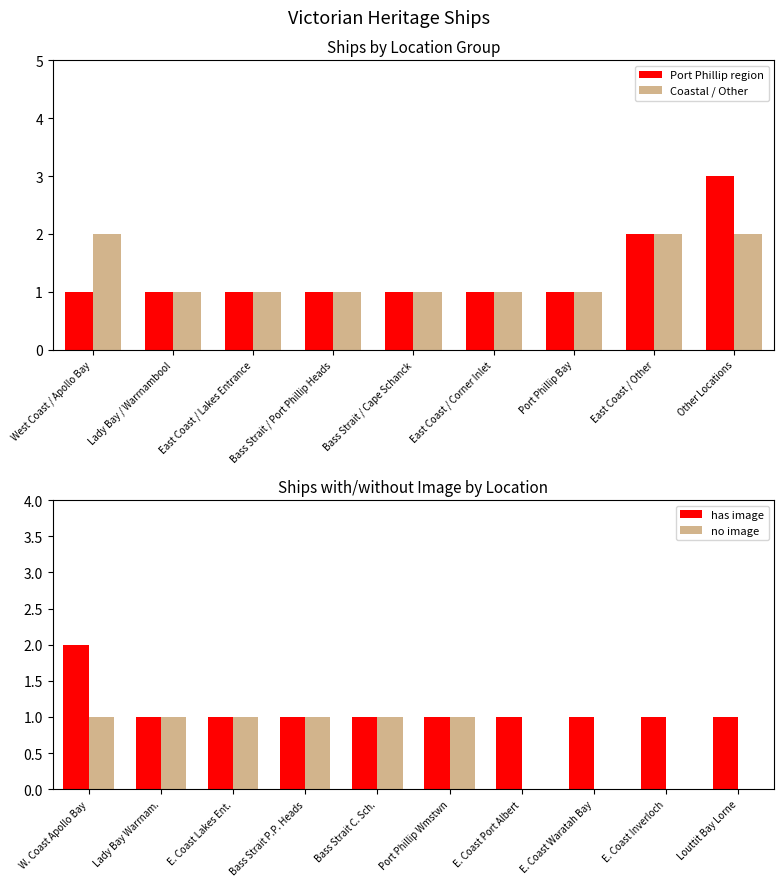

What is the sum of all Port Phillip region values?

12